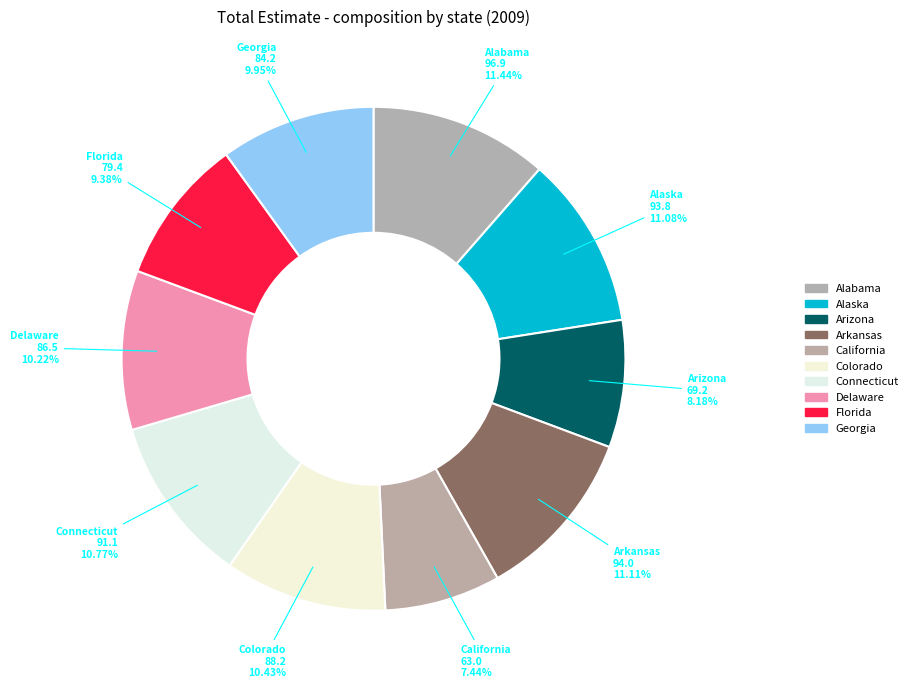

To the nearest percent, what is the difference between the largest and smallest slice percentages?

4%